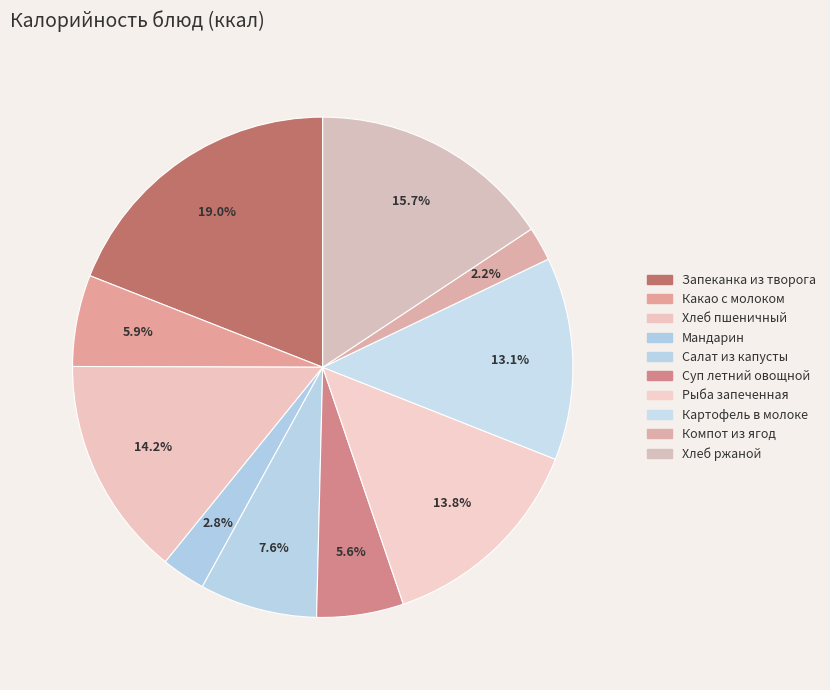

Between Какао с молоком and Запеканка из творога, which is larger?

Запеканка из творога